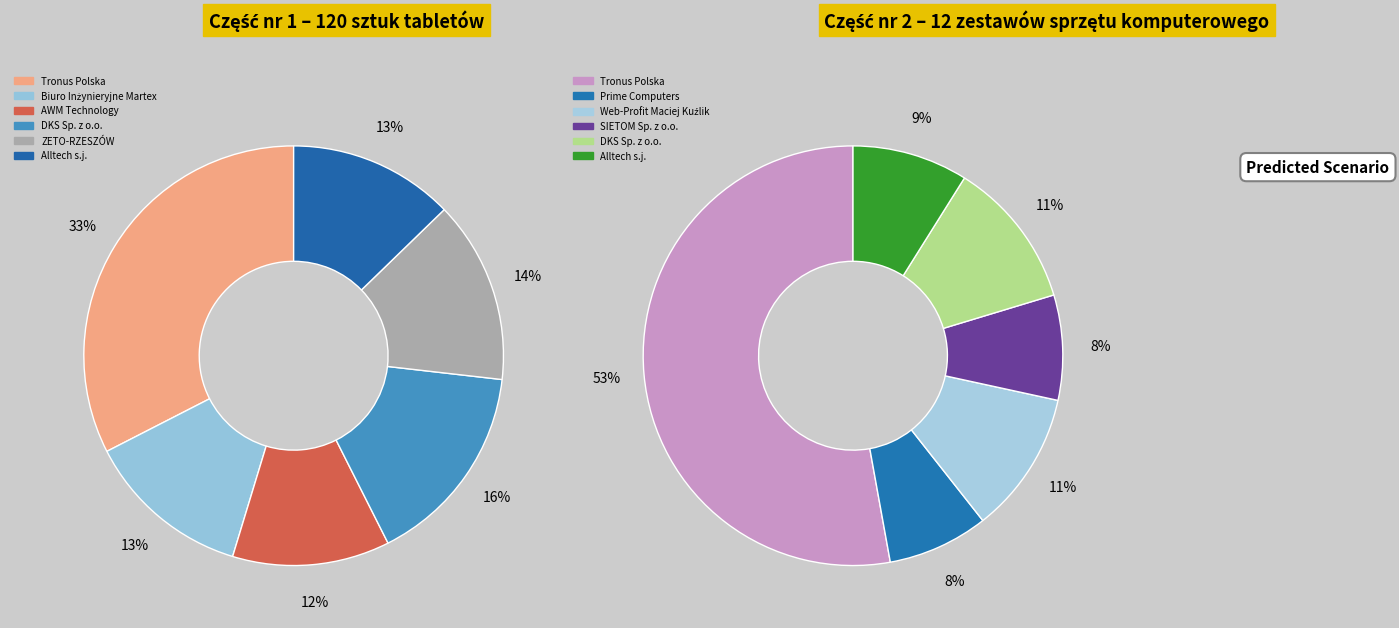

How many segments does this pie chart have?

6